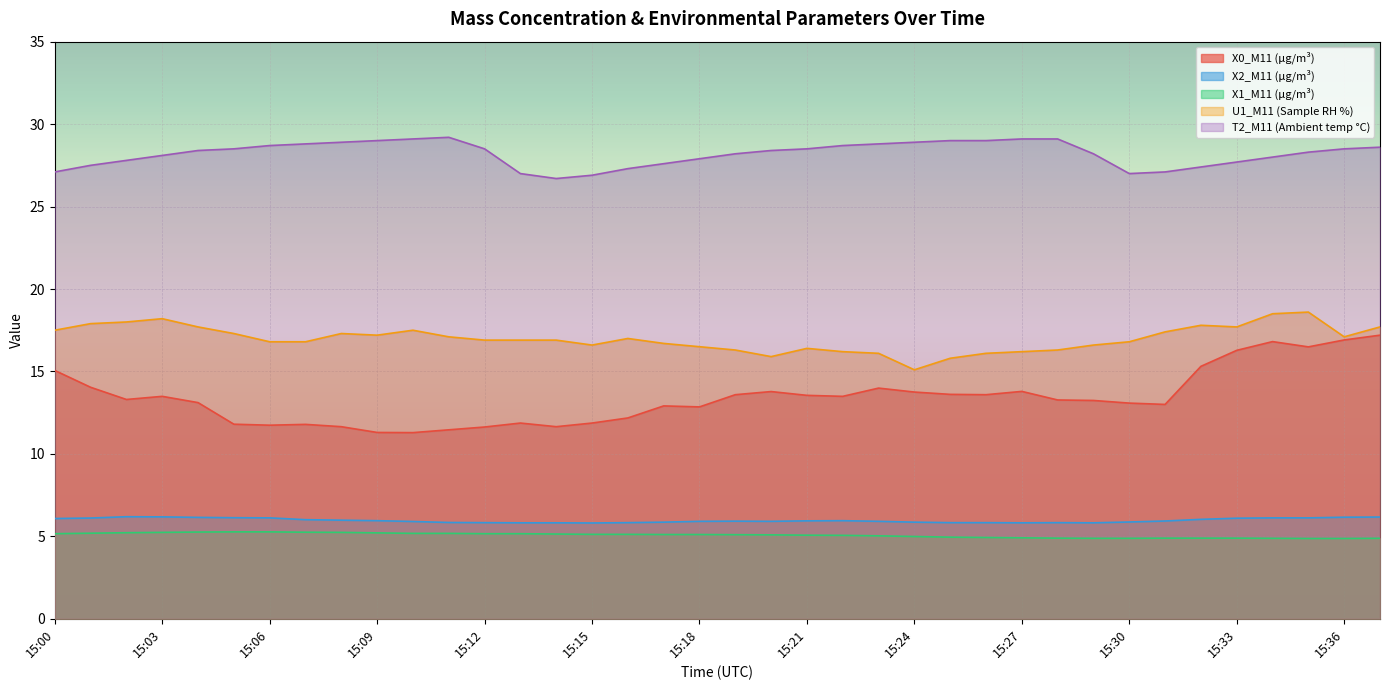

What is the value of the T2_M11 (Ambient temp °C) point at the 27th from the left?

29.0